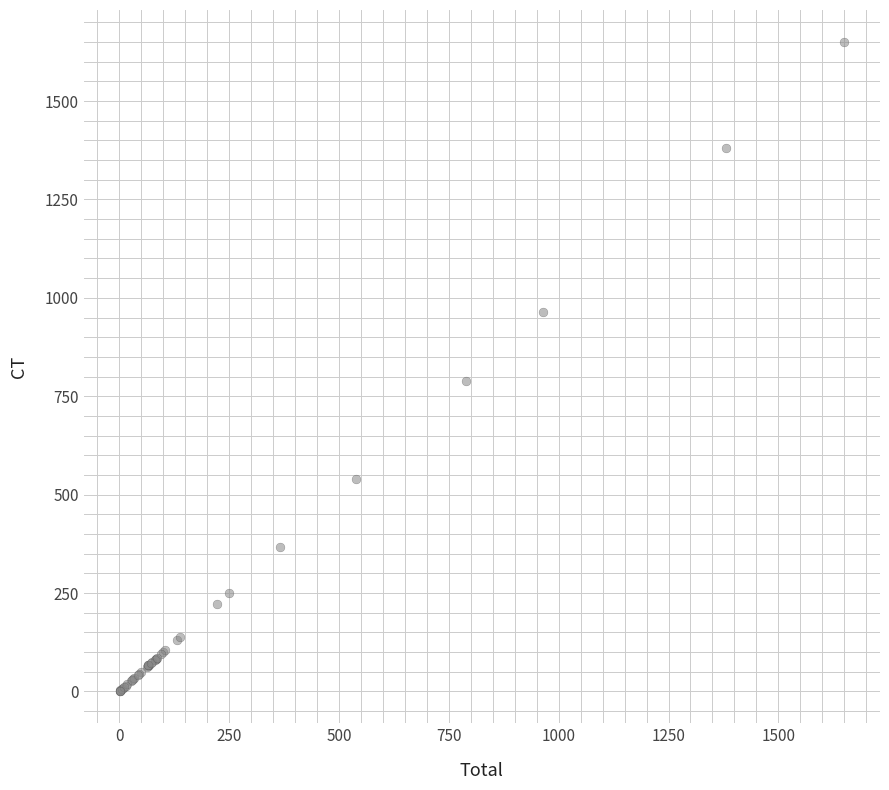

What Y value in the scatter plot is closest to 825?

789.8